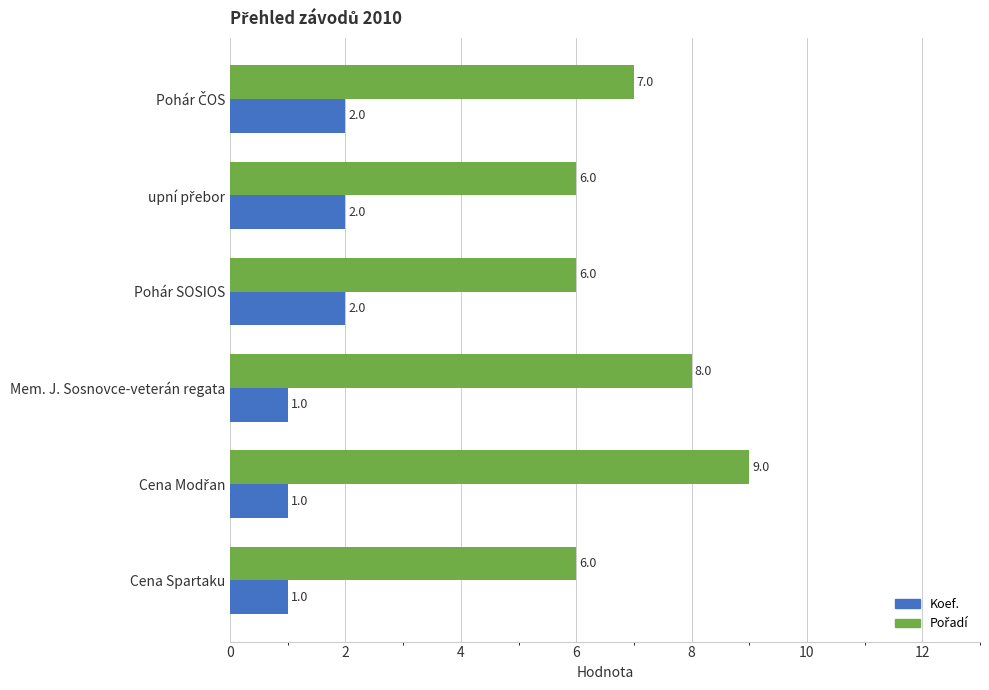

Is it true that Koef. equals 1 at Cena Spartaku?

True